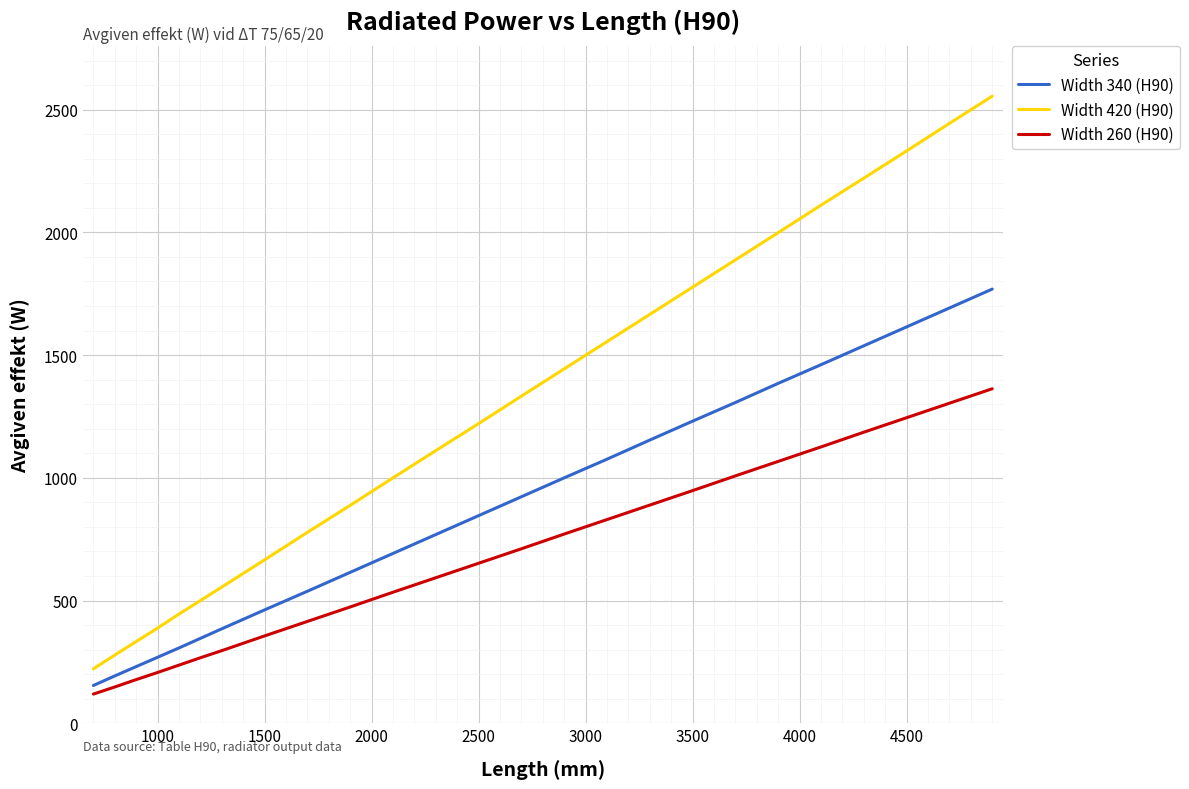

Which series has the widest spread of values?

Width 420 (H90)